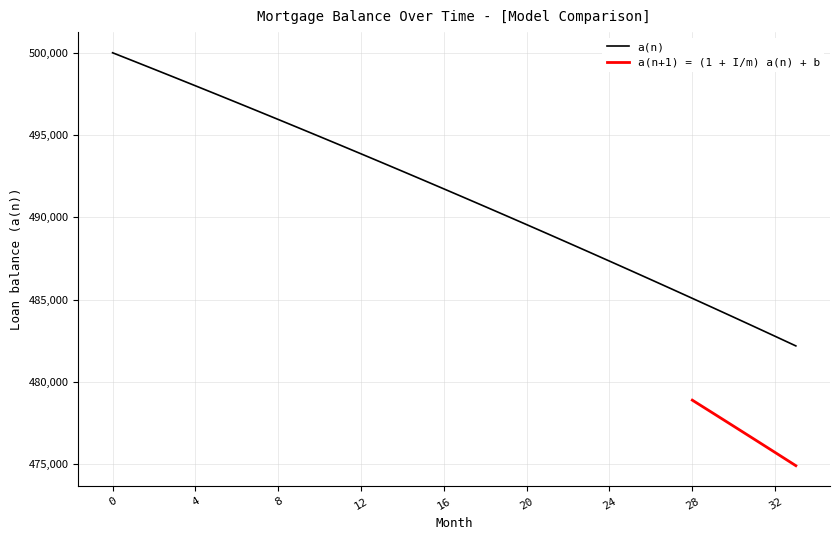

Between 13 and 29, which is larger?

13